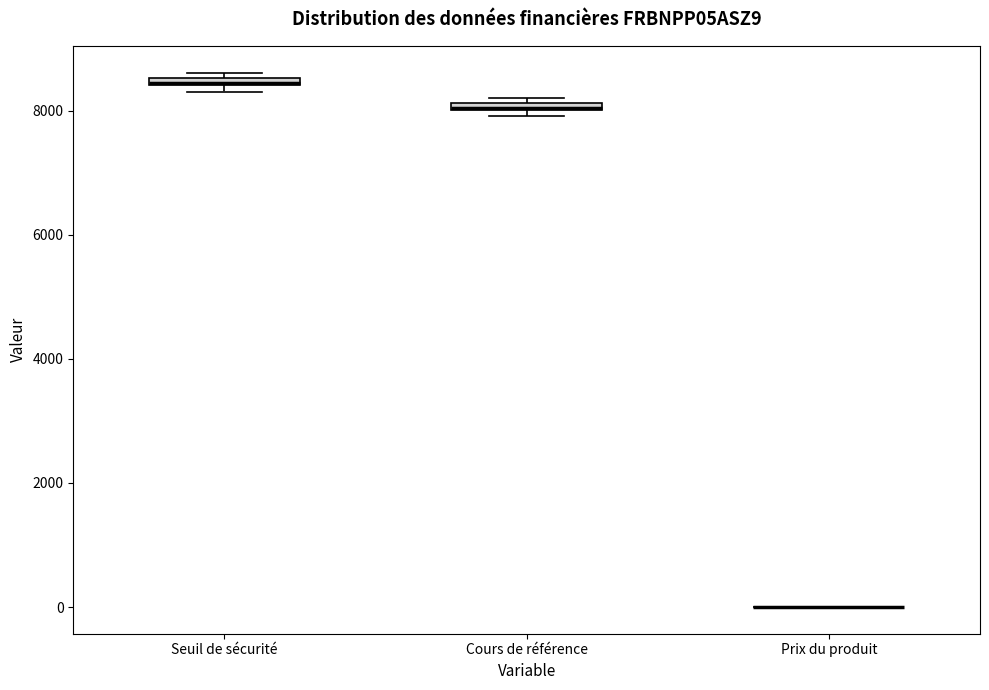

Where is the upper edge of the box for Seuil de sécurité on the y-axis? The values are not printed on the chart, so give them approximately, as read against the axis.

8600